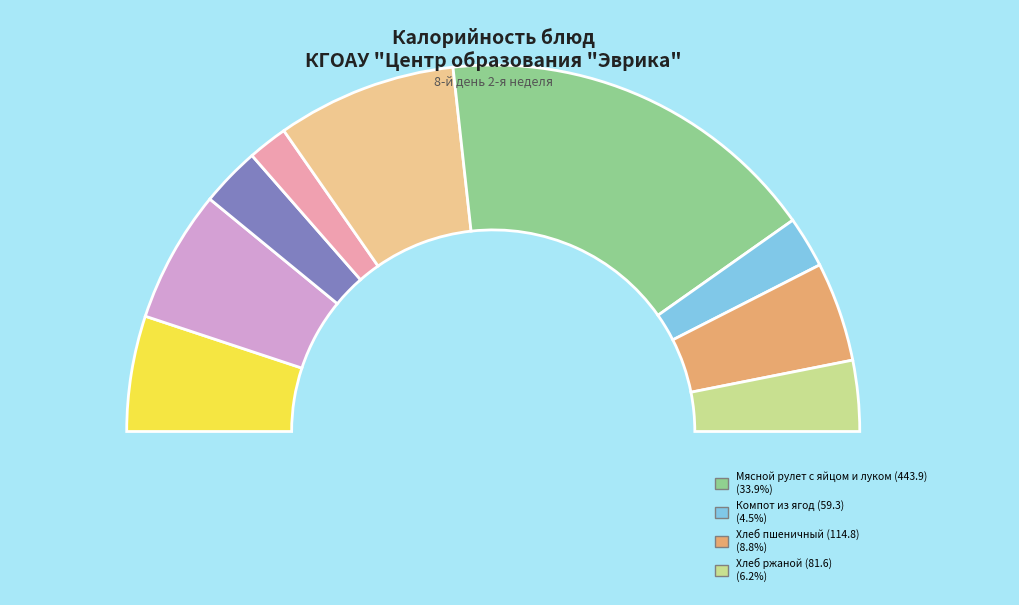

How many segments does this pie chart have?

9